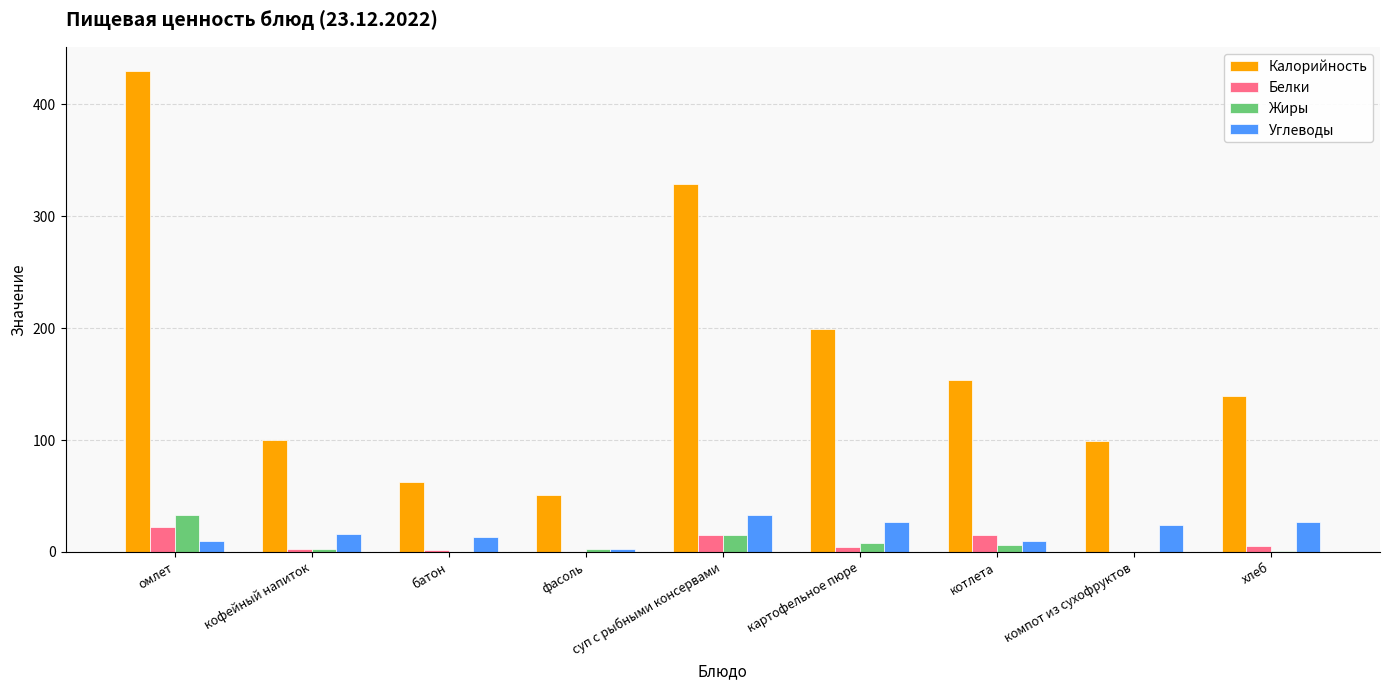

What is the difference between the Жиры values at суп с рыбными консервами and компот из сухофруктов?

15.0